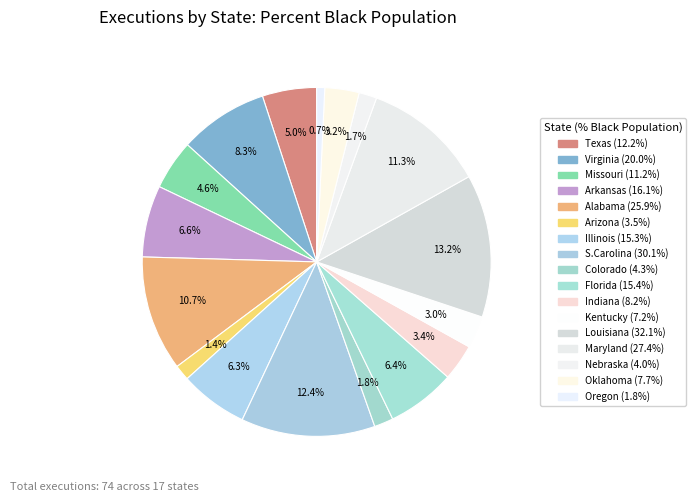

To the nearest percent, what percentage of the pie is Arkansas?

7%